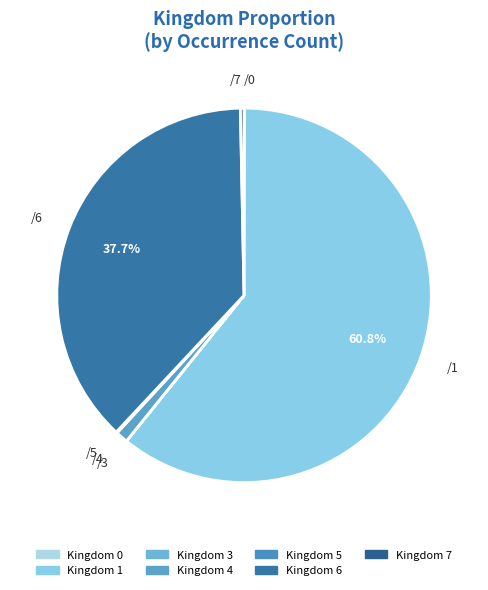

What is the largest slice in the pie chart?

1